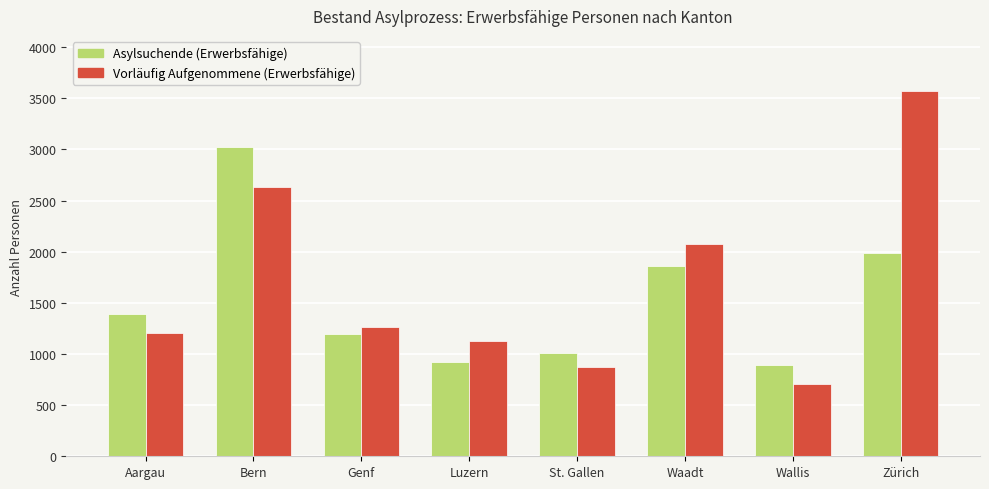

What is the value of the Vorläufig Aufgenommene (Erwerbsfähige) bar at the 3rd from the left?

1265